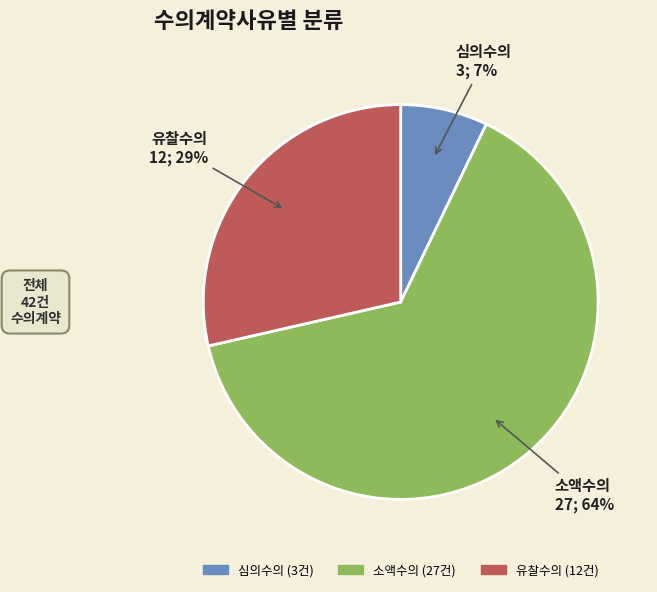

Between 심의수의 and 소액수의, which is larger?

소액수의